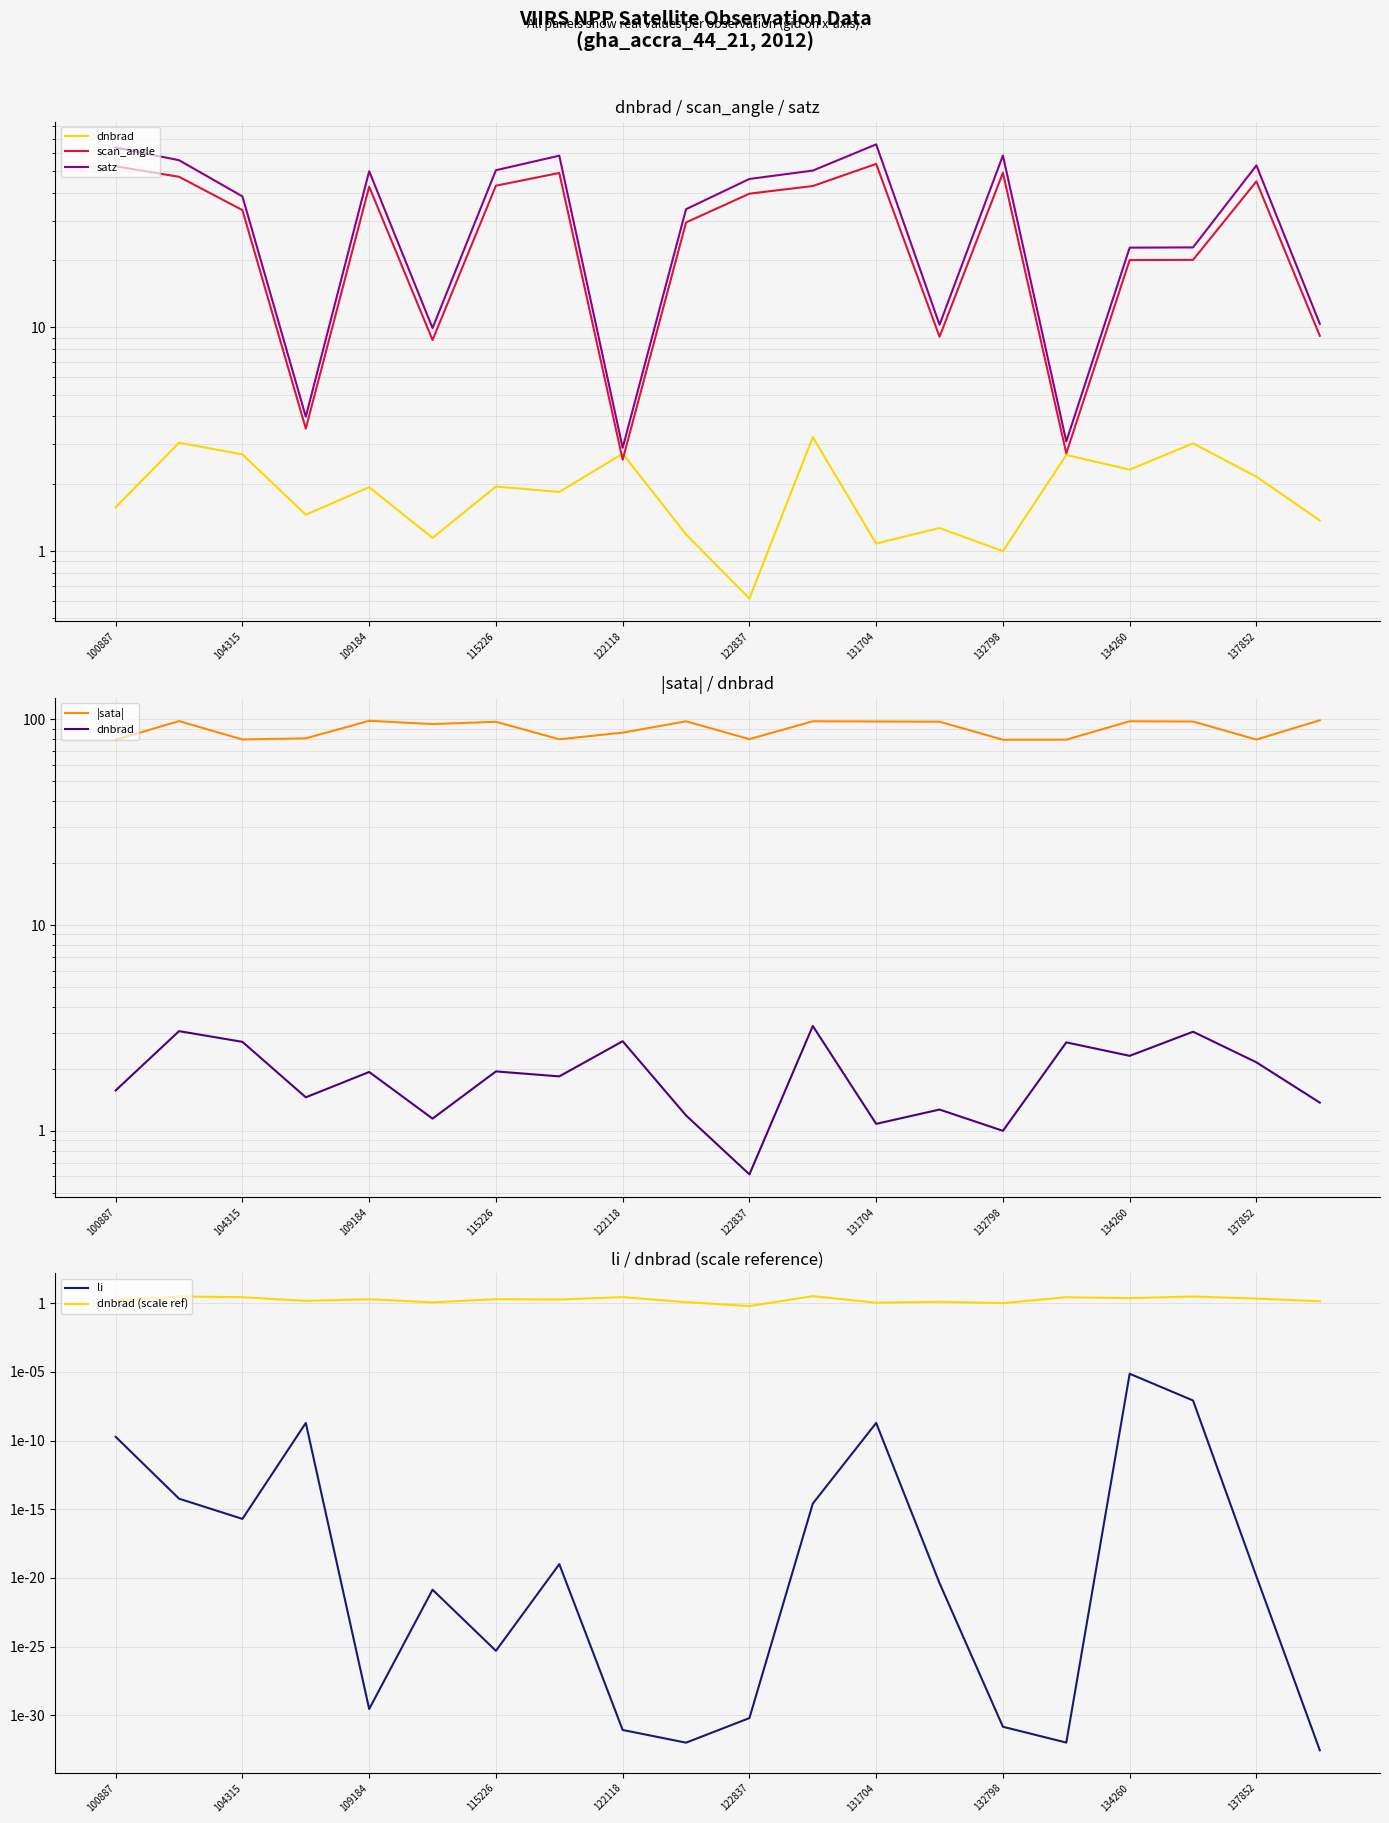

Is it true that satz equals 58.8 at 132798?

True